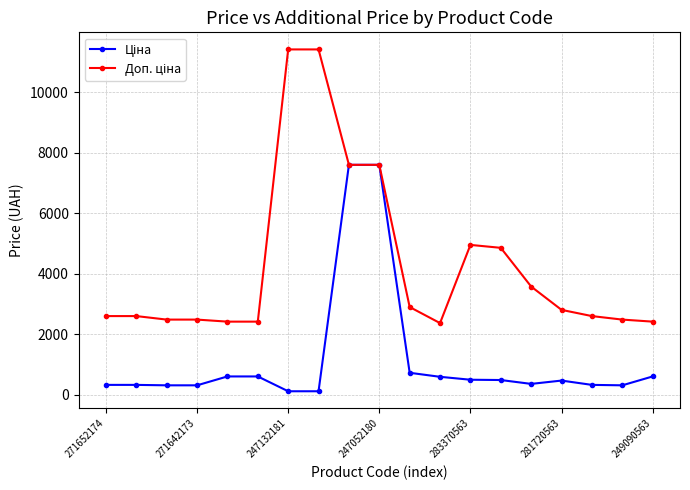

At how many categories does at least one series exceed 6330?

4